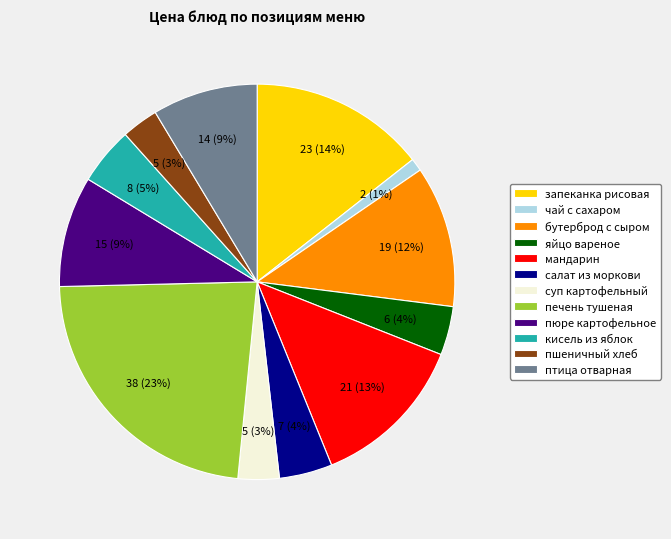

The бутерброд с сыром slice represents 12% of the pie. True or false?

True